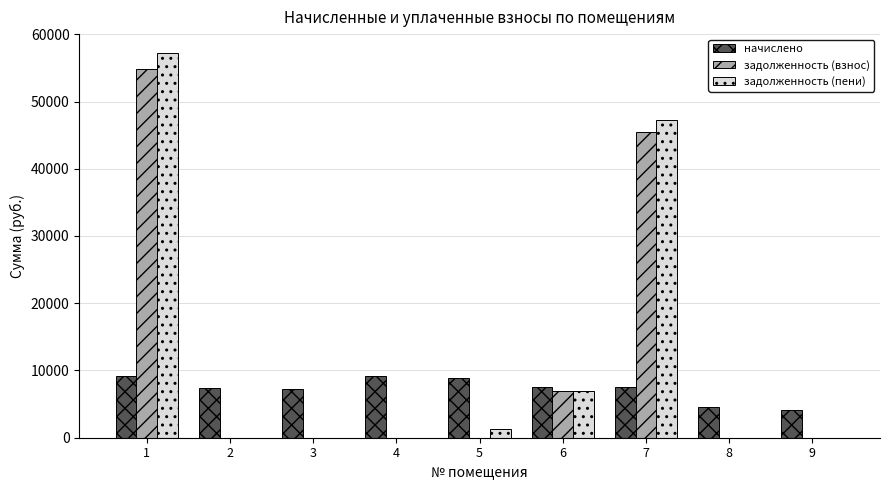

Are the bars horizontal?

No